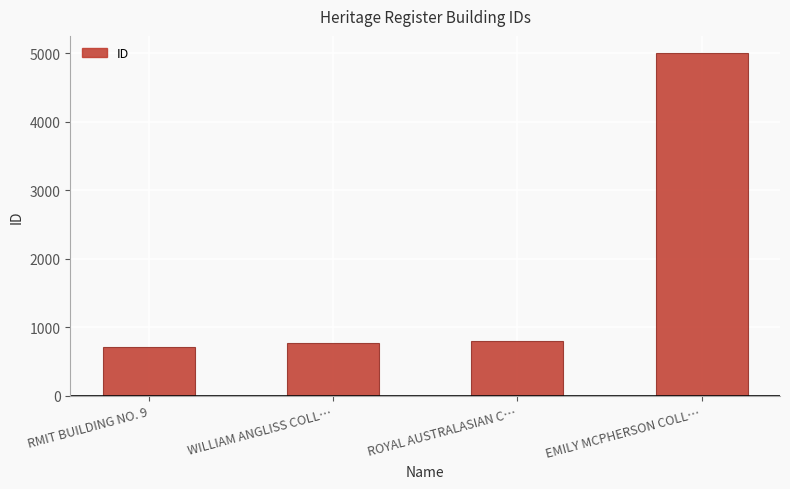

What is the difference between the maximum and minimum values?

4291